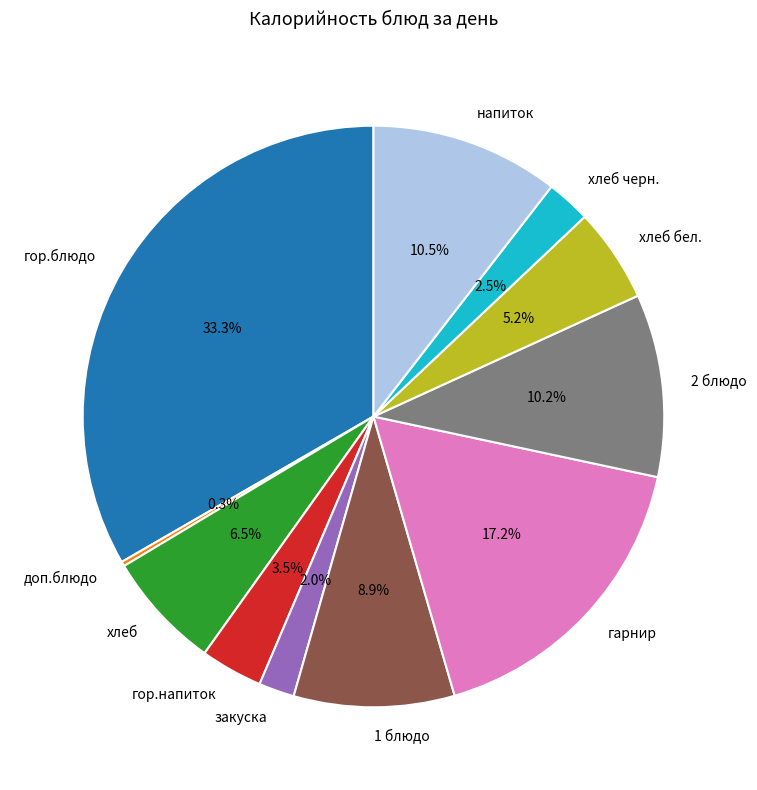

Combined, what portion of the pie is закуска and 1 блюдо?

10.9%